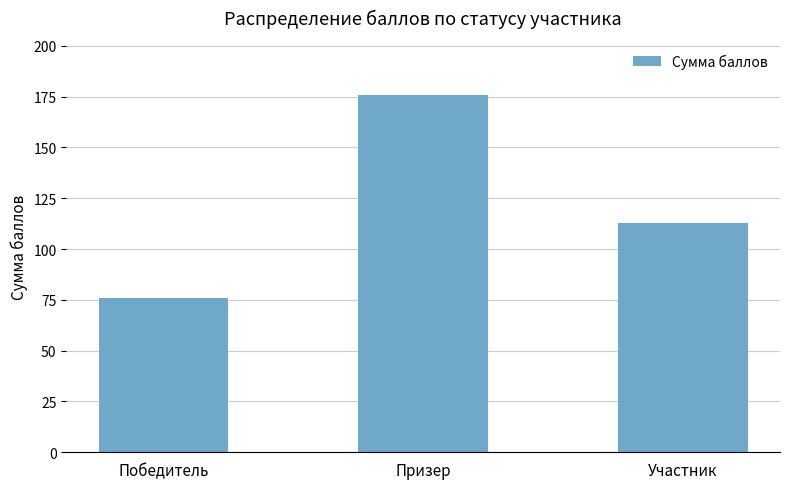

Is it true that the value at Победитель is 76?

True